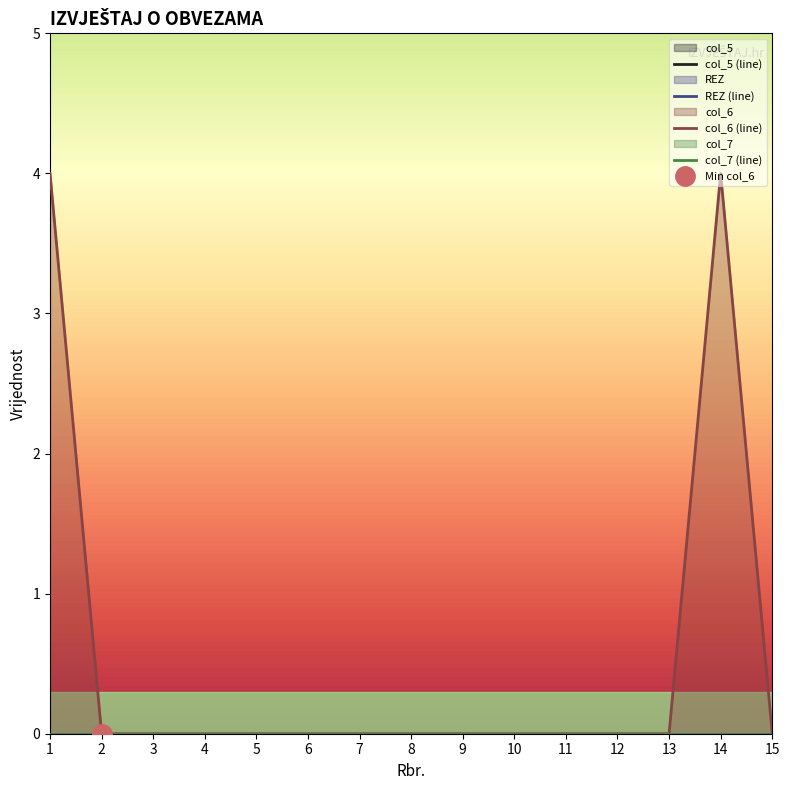

Reading left to right, list all the values displayed in this chart.

col_5 (line): 0	0	0	0	0	0	0	0	0	0	0	0	0	0	0
REZ (line): 0	0	0	0	0	0	0	0	0	0	0	0	0	0	0
col_6 (line): 4	0	0	0	0	0	0	0	0	0	0	0	0	4	0
col_7 (line): 0	0	0	0	0	0	0	0	0	0	0	0	0	0	0